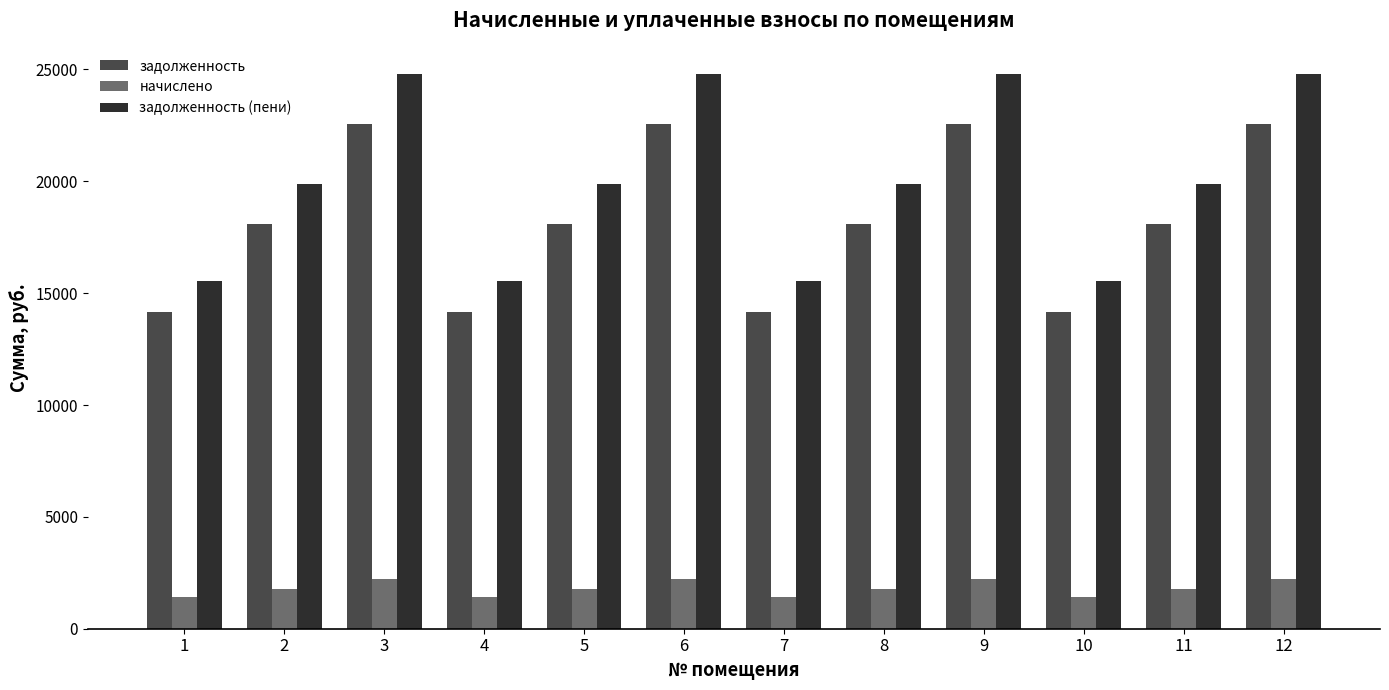

How many groups of bars are there?

12